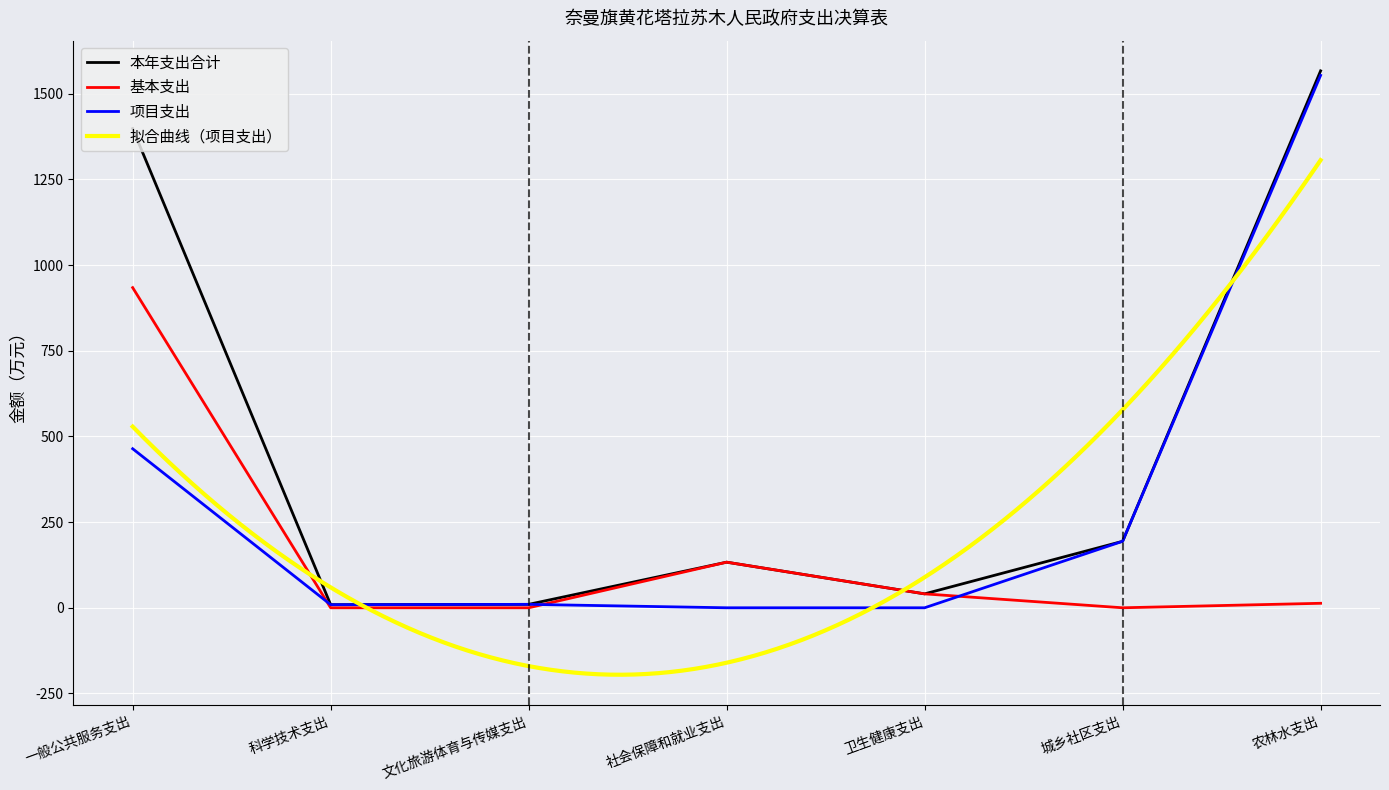

Which series has the largest range (max minus min)?

本年支出合计